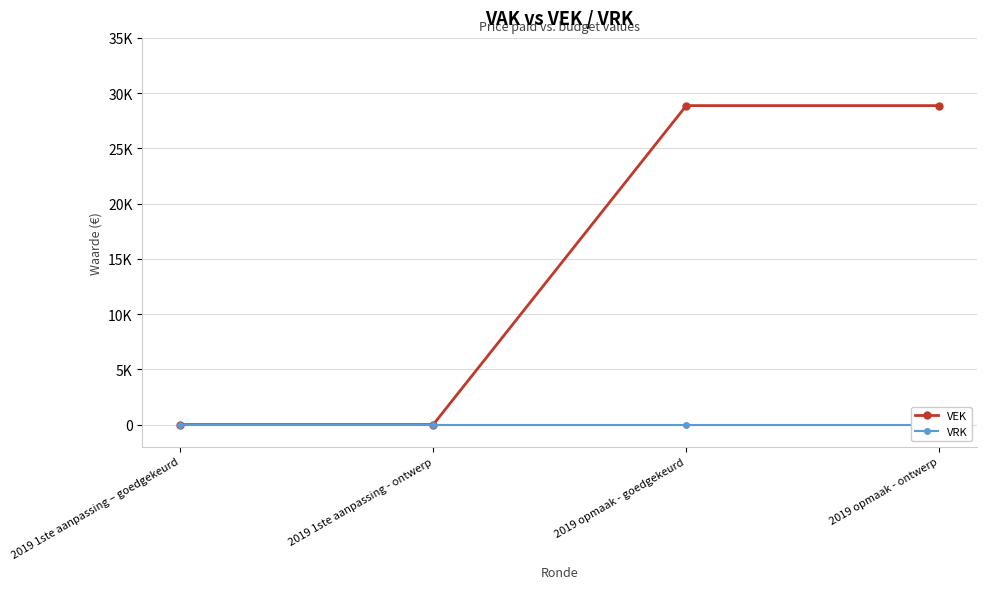

How many categories are shown in the chart?

4